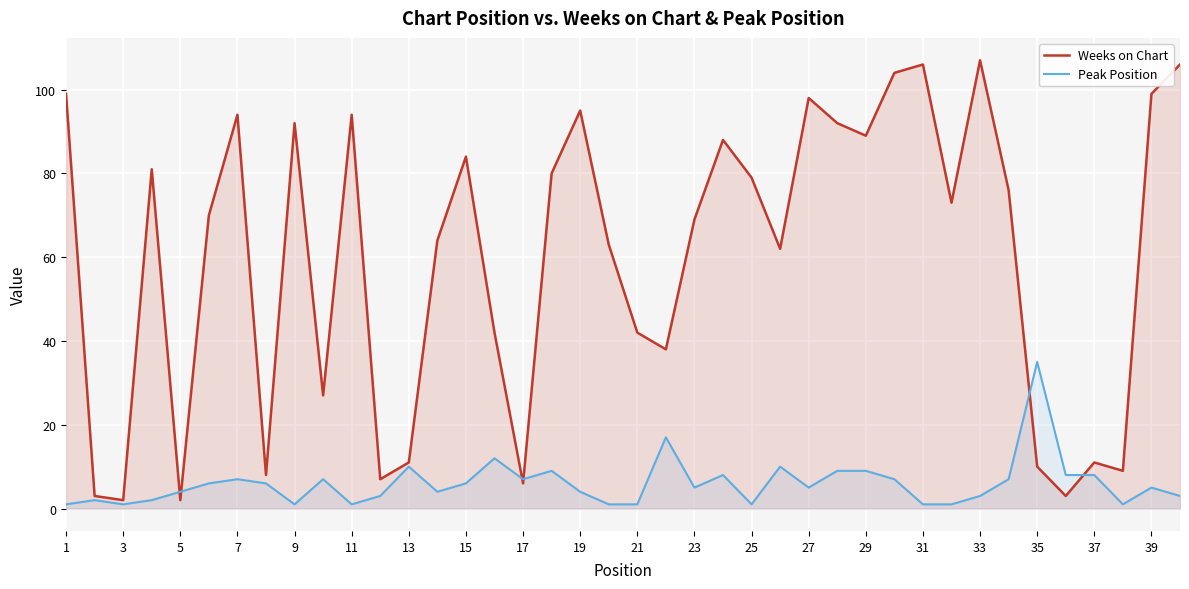

At 33, list the series in order from smallest to largest.

Peak Position, Weeks on Chart